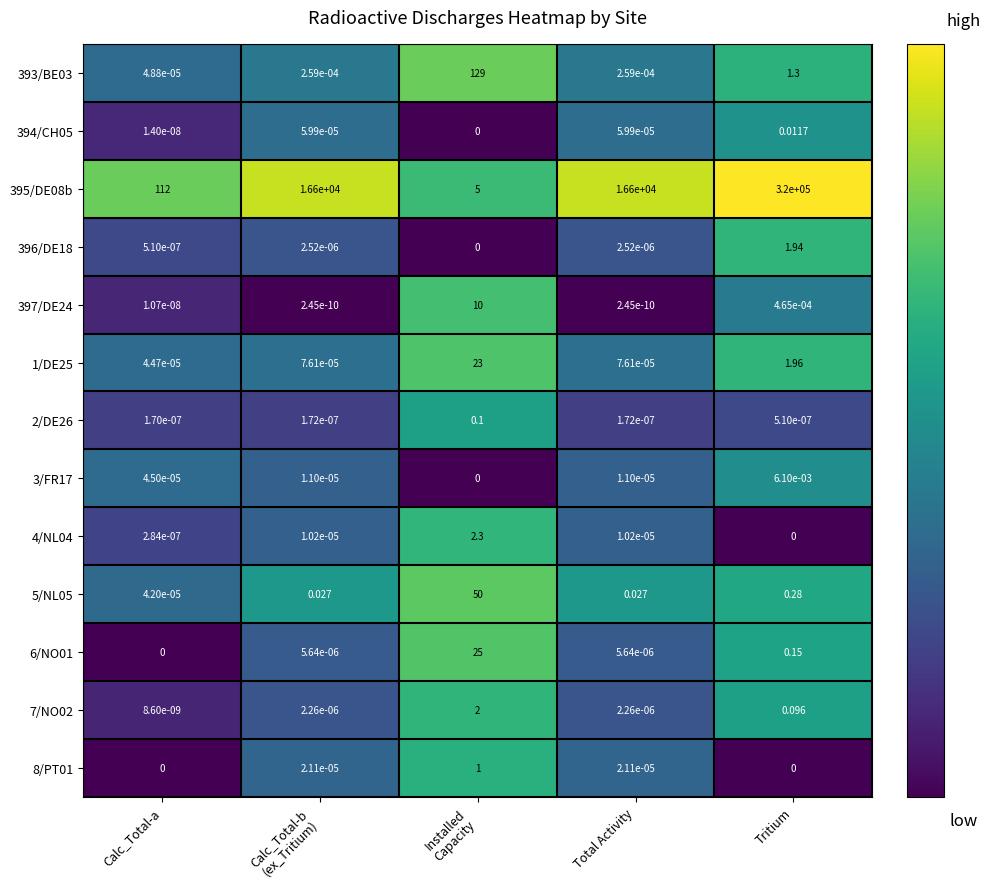

Between Calc_Total-a and Tritium, which series saw the biggest shift?

395/DE08b